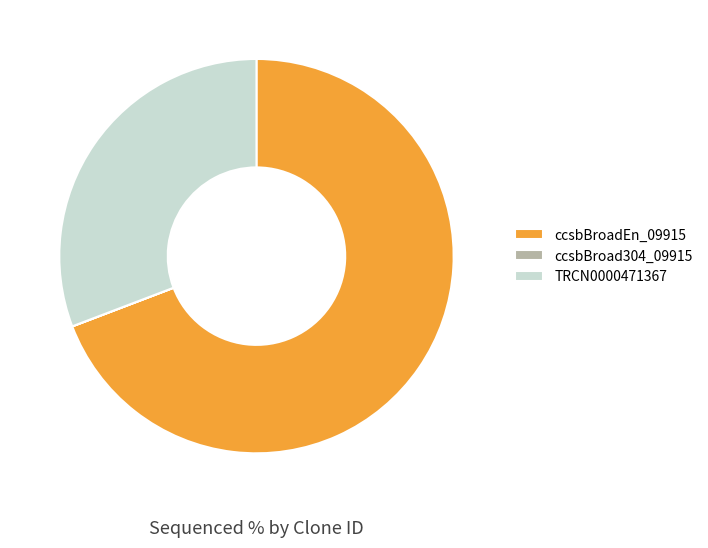

Is the sum of TRCN0000471367 and ccsbBroadEn_09915 greater than half?

Yes